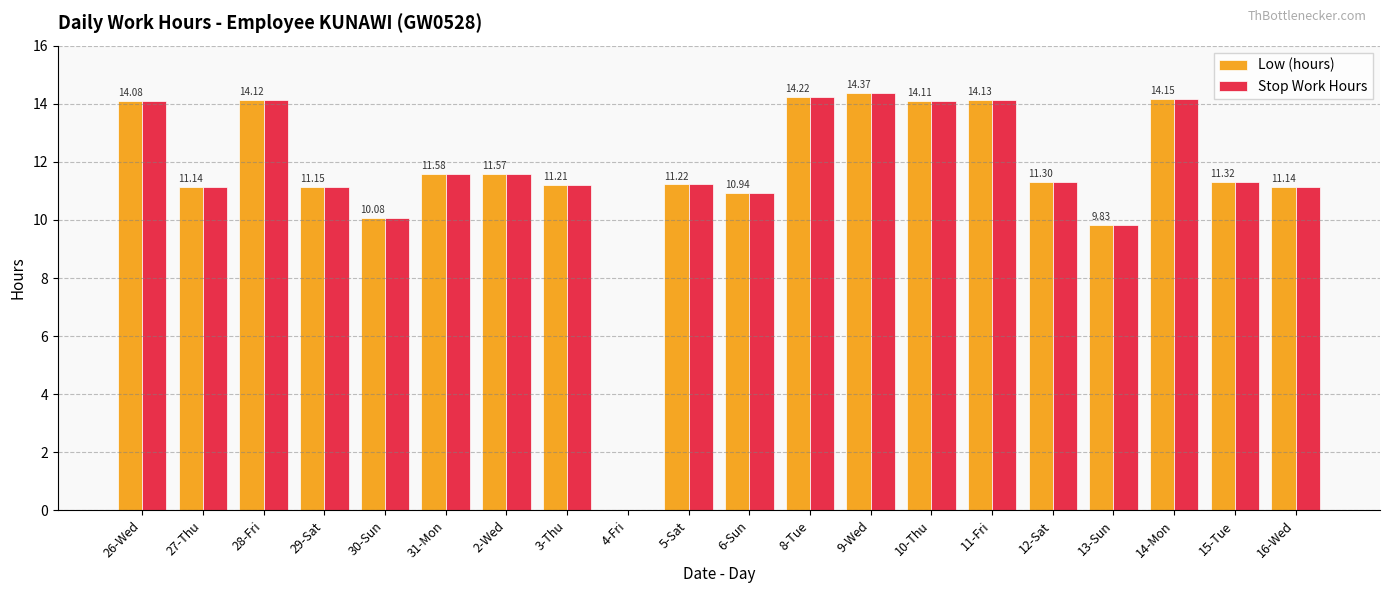

Is the value of Stop Work Hours at 6-Sun greater than the value of Low (hours) at 5-Sat?

No